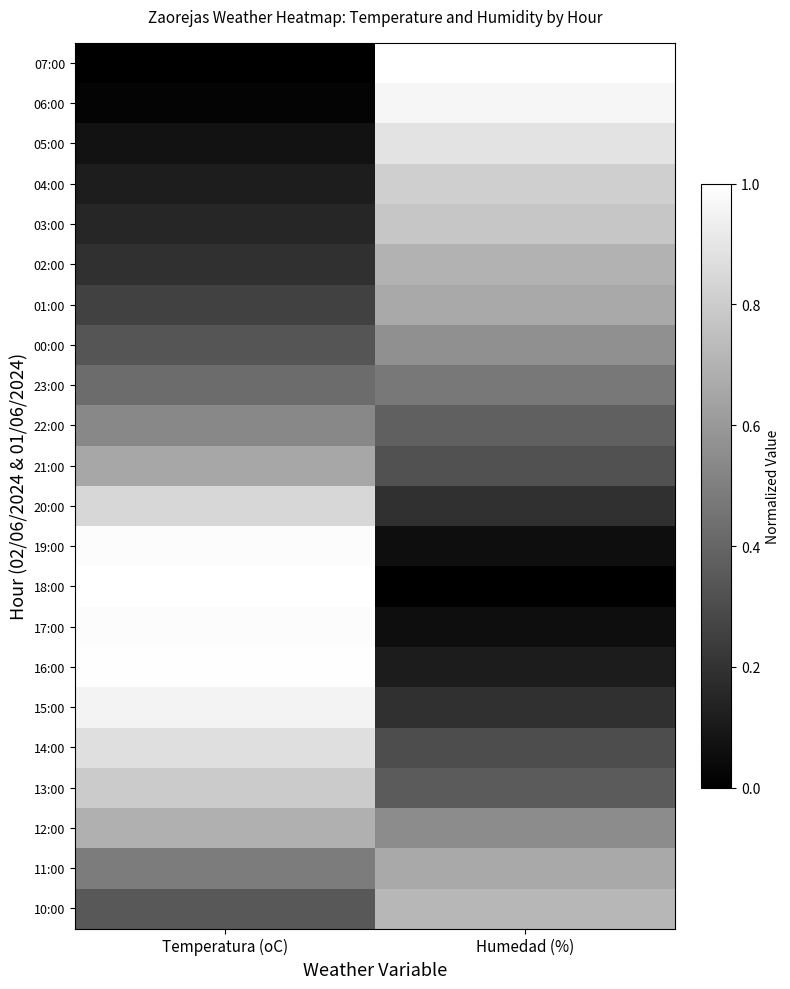

What is the difference between the highest and lowest values at Temperatura (oC)?

1.0